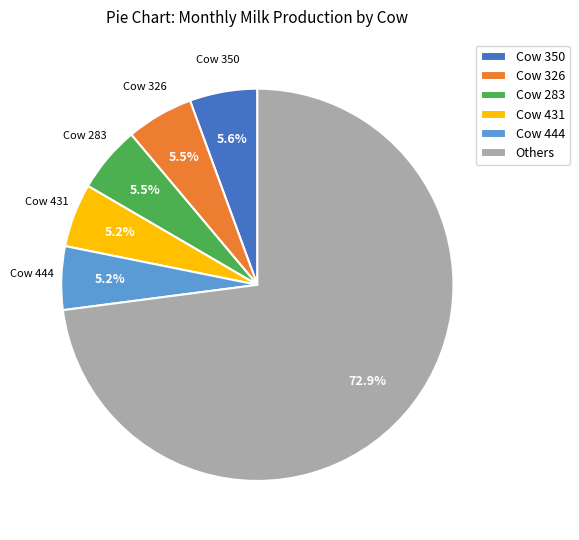

Count the number of slices in the pie.

6